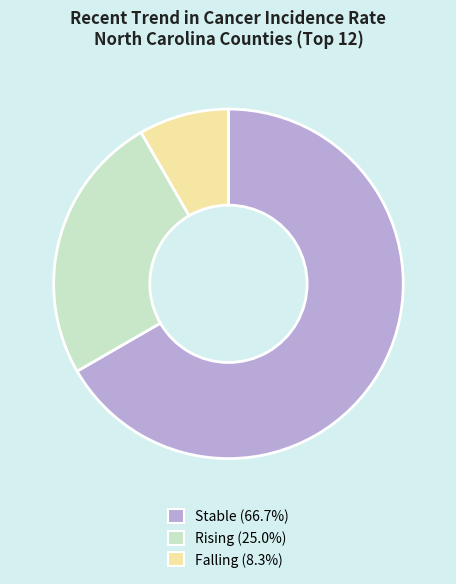

Does any single category account for the majority?

Yes